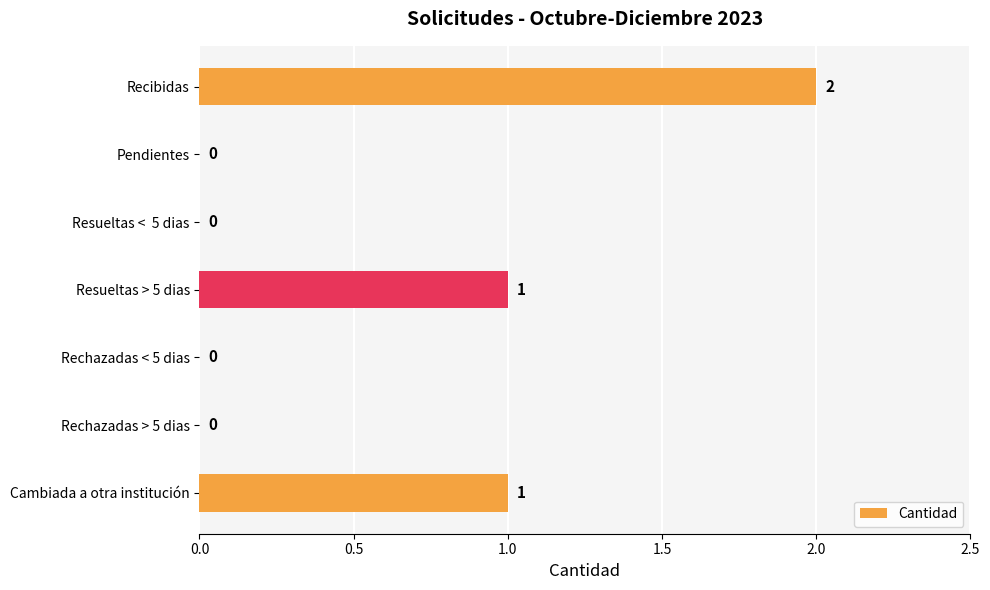

The chart shows a value of 0 at Rechazadas > 5 dias. True or false?

True